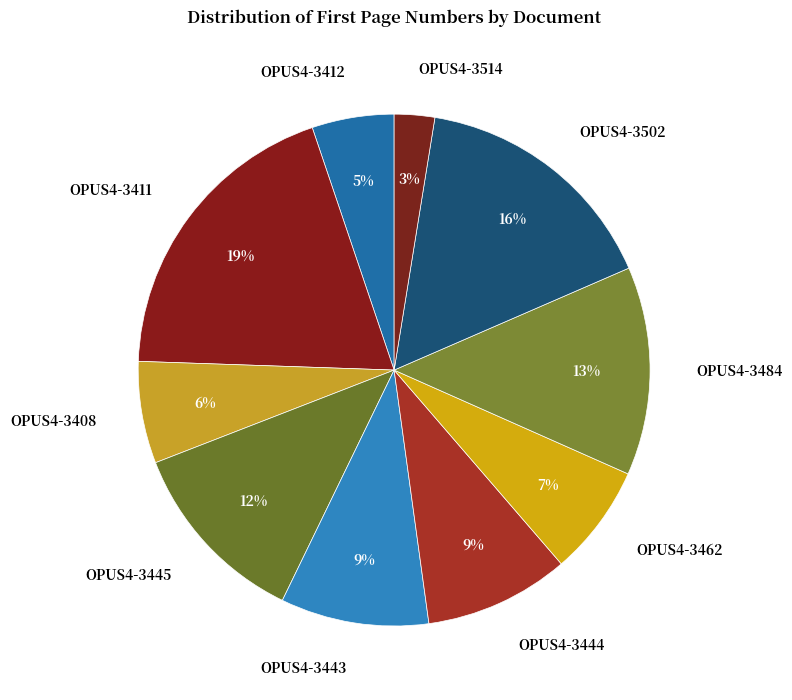

Which slice is the largest?

OPUS4-3411